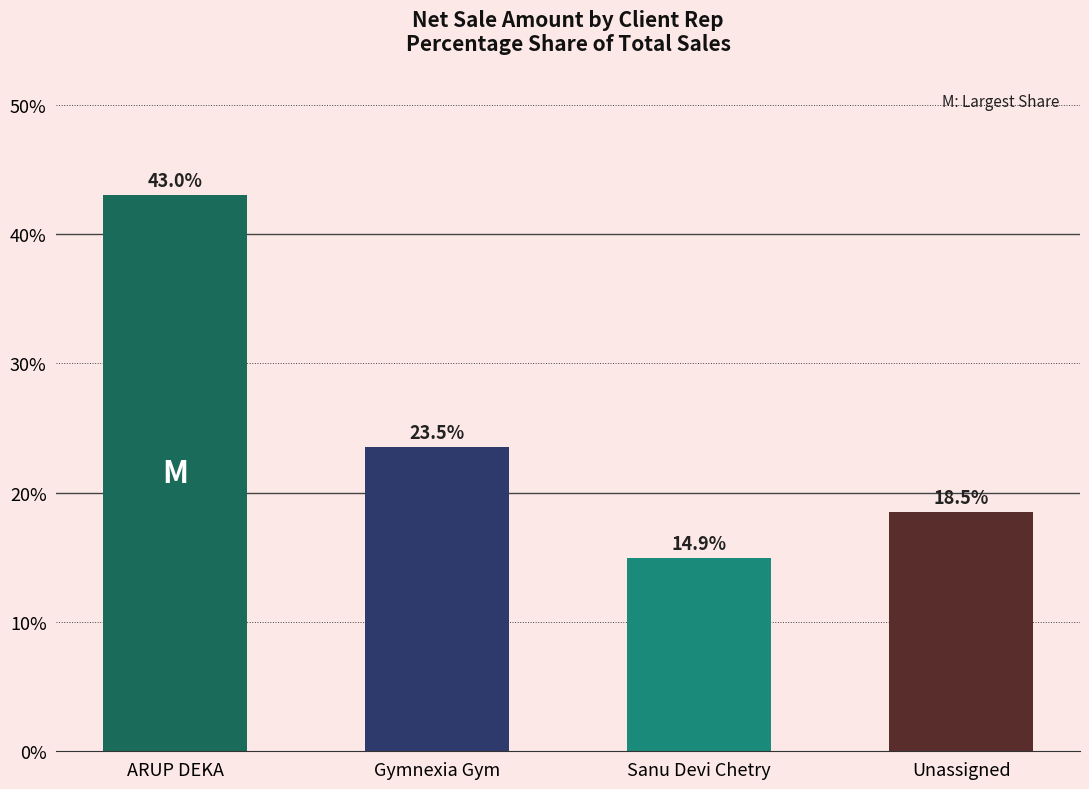

List the labels in order of value, largest first.

ARUP DEKA, Gymnexia Gym, Unassigned, Sanu Devi Chetry